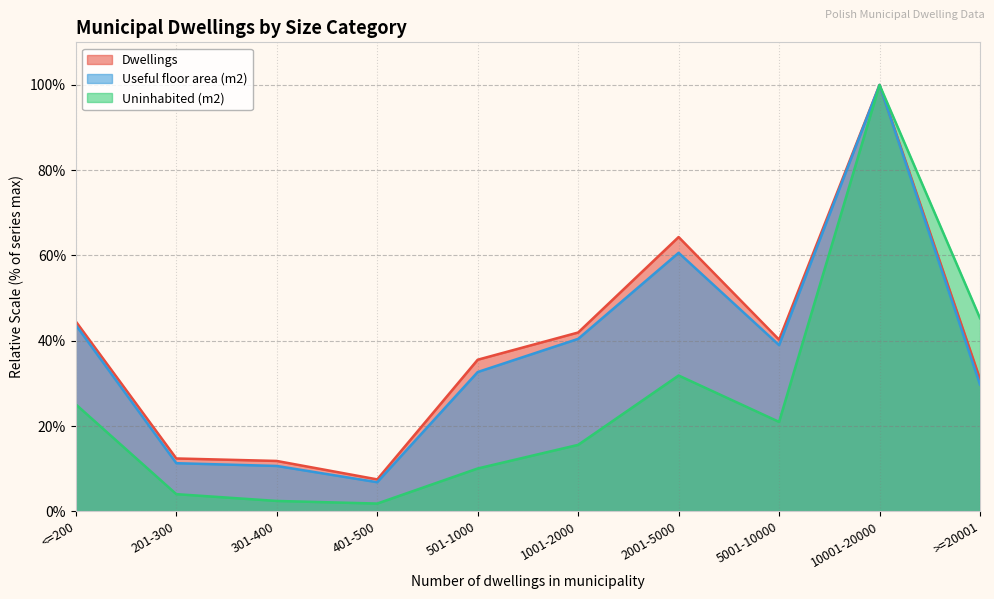

Is the value of Uninhabited (m2) at 10001-20000 greater than the value of Useful floor area (m2) at 401-500?

Yes